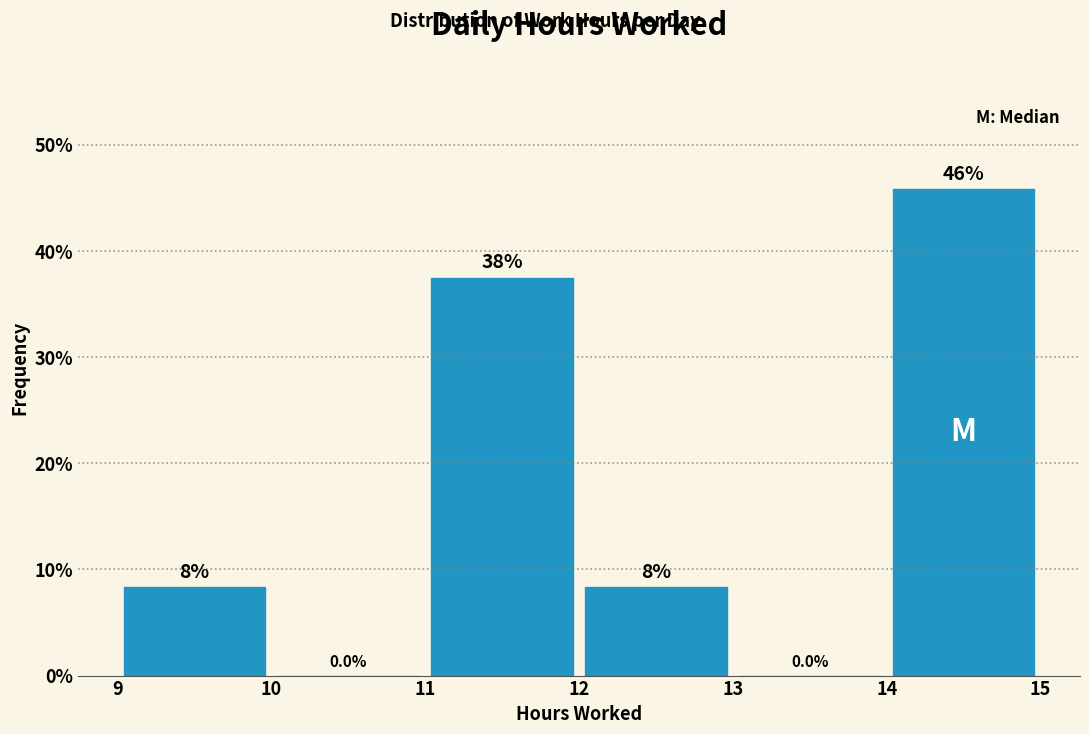

Over which range of the x-axis is the bar tallest?

14 to 15